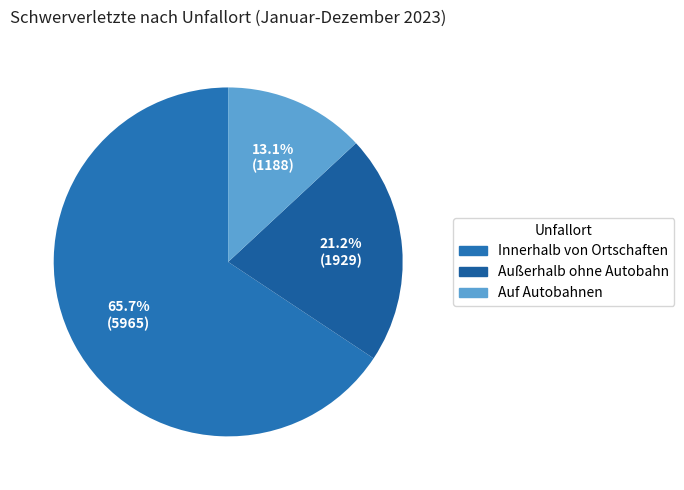

True or false: Innerhalb von Ortschaften accounts for 66% of the total.

True